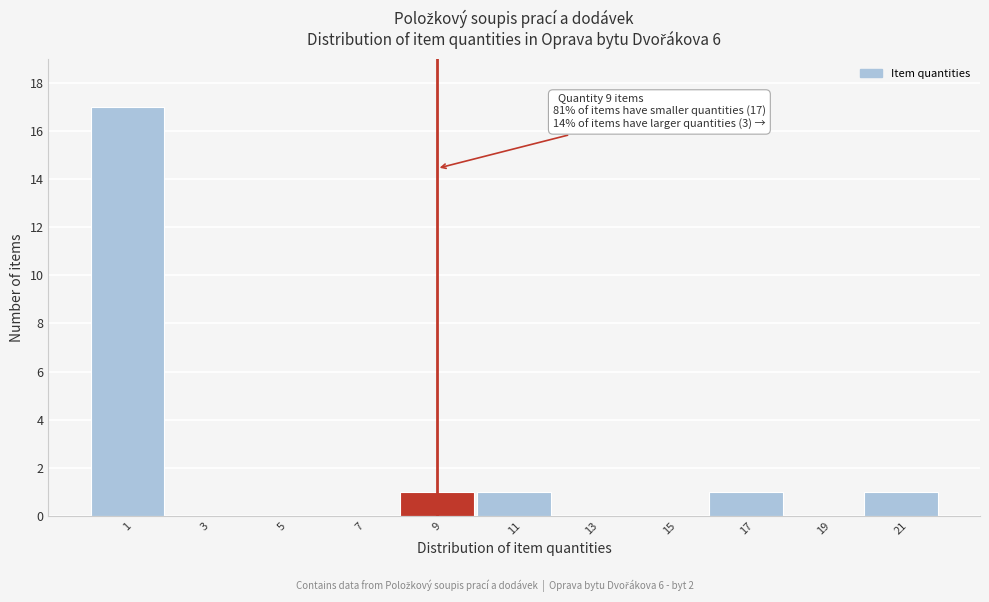

Reading right to left, what are all the values shown in this chart?

21=1	19=0	17=1	15=0	13=0	11=1	9=1	7=0	5=0	3=0	1=17